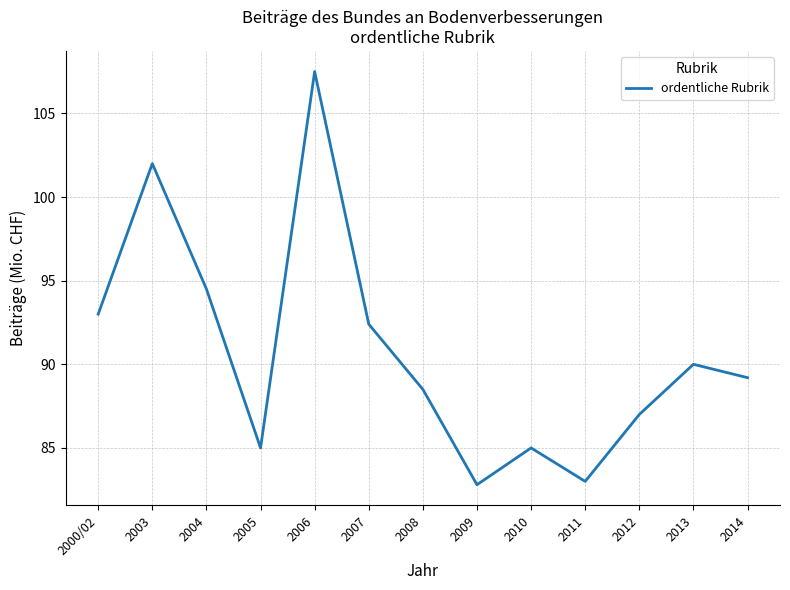

What position from the left is 2008?

7